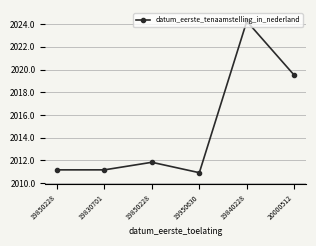

How many distinct data groups are displayed?

1